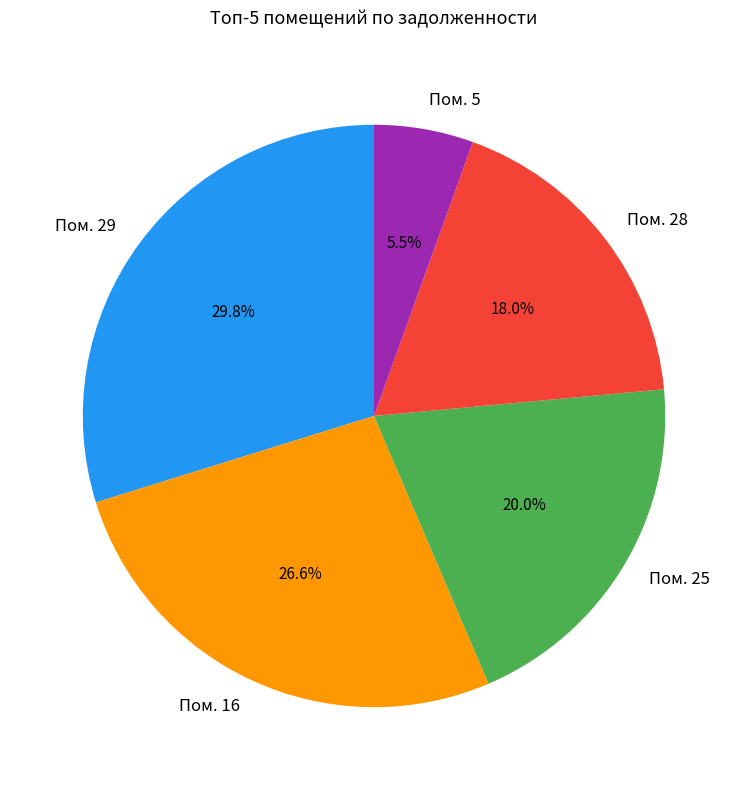

Does Пом. 5 represent more than half of the total?

No